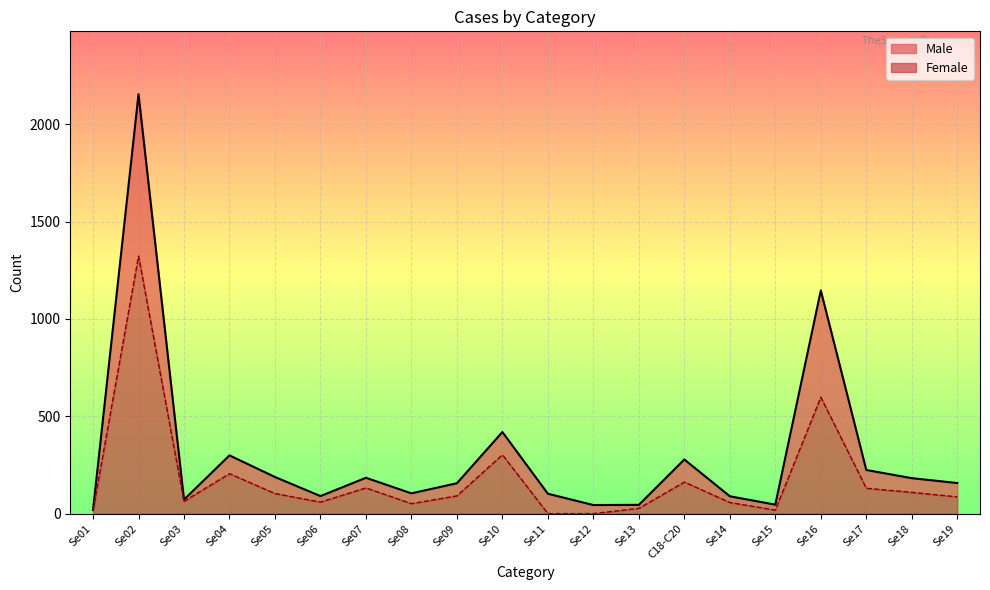

True or false: Male and Female intersect in this chart.

False